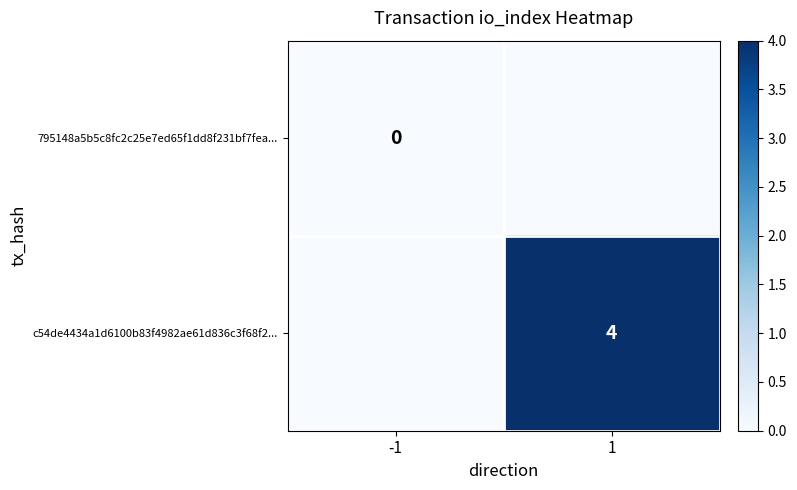

The c54de4434a1d6100b83f4982ae61d836c3f68f2... series shows 4 at 1. True or false?

True